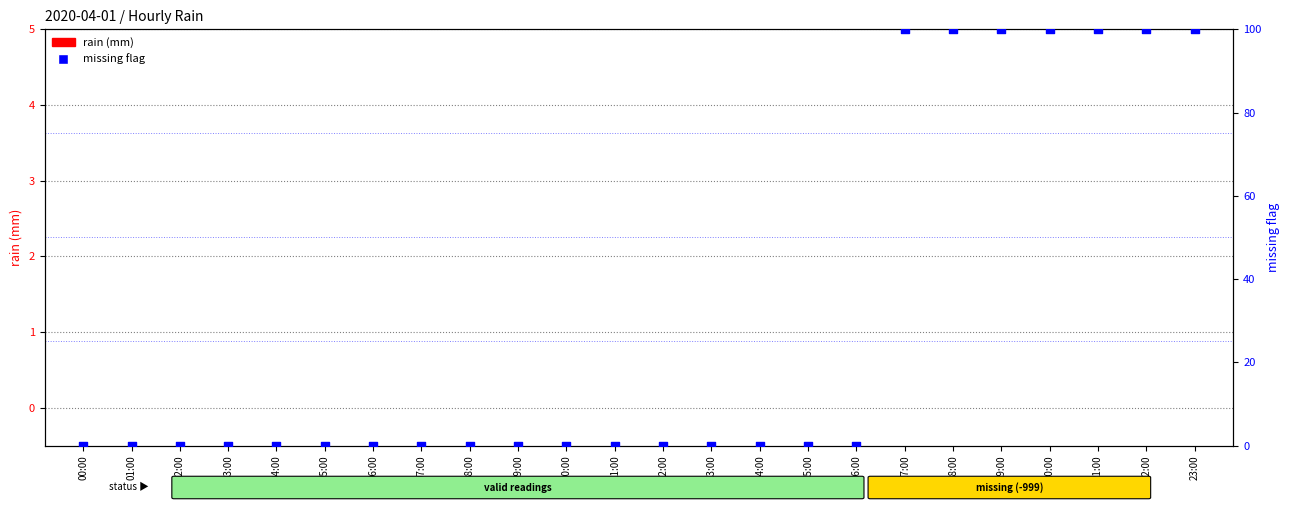

At how many categories does at least one series exceed 85?

7